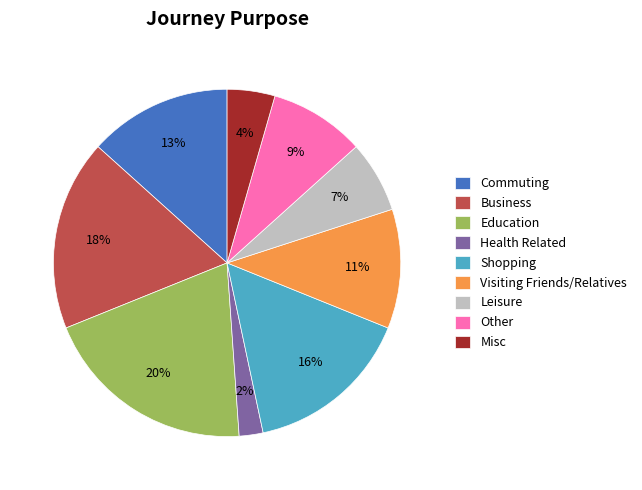

The Business slice represents 18% of the pie. True or false?

True